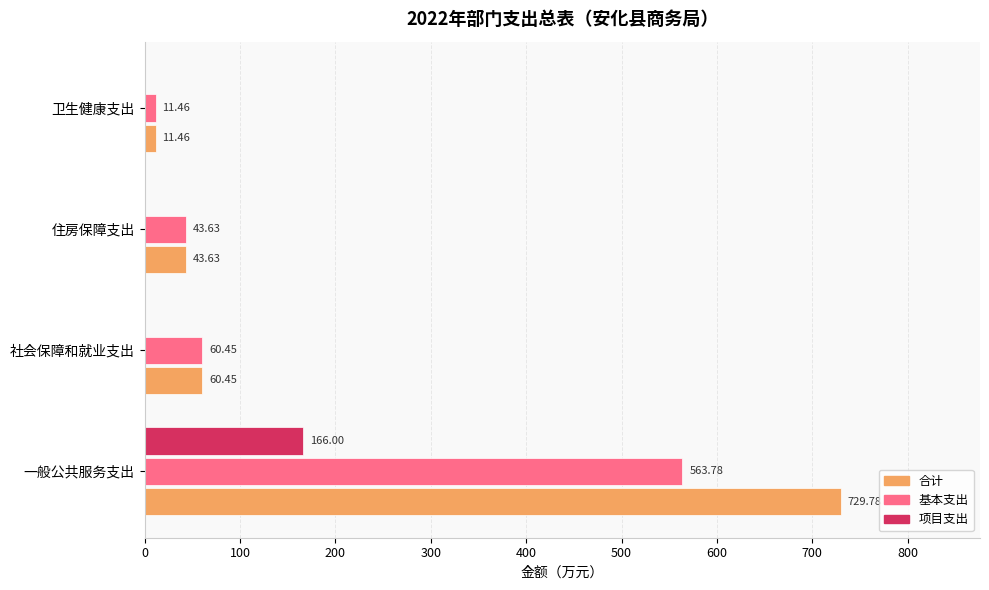

What is the sum of all 项目支出 values?

166.0